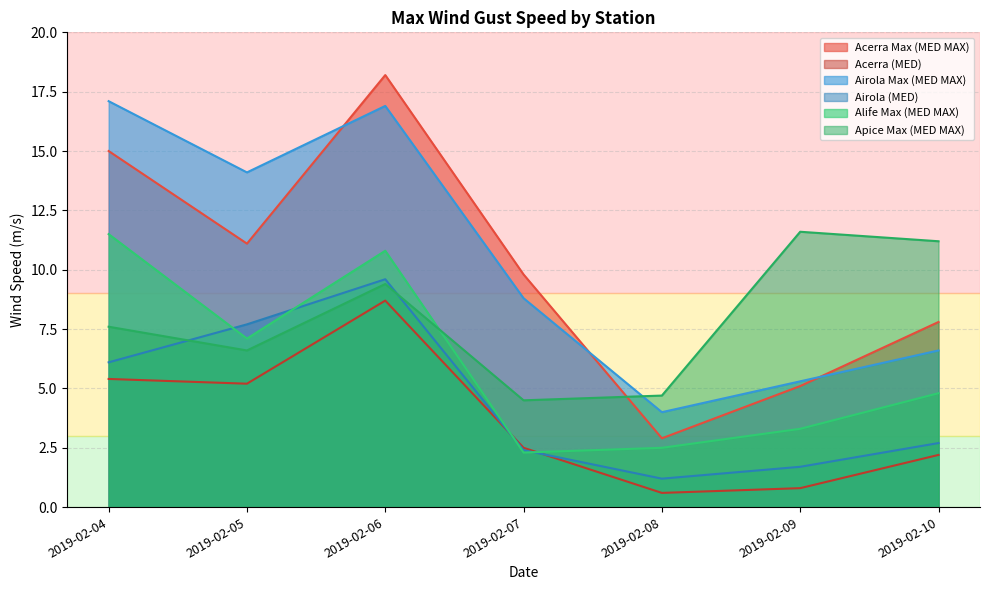

How many interior local peaks does the Alife Max (MED MAX) series have?

1